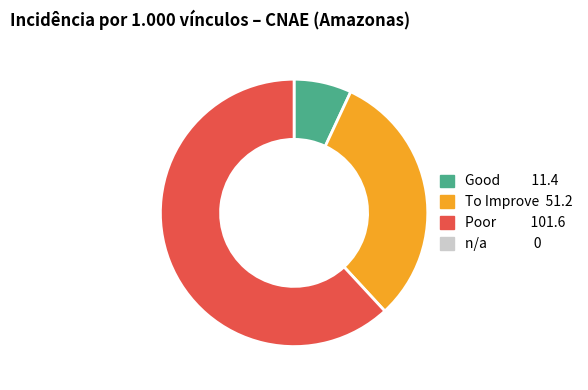

Does any single category account for the majority?

Yes